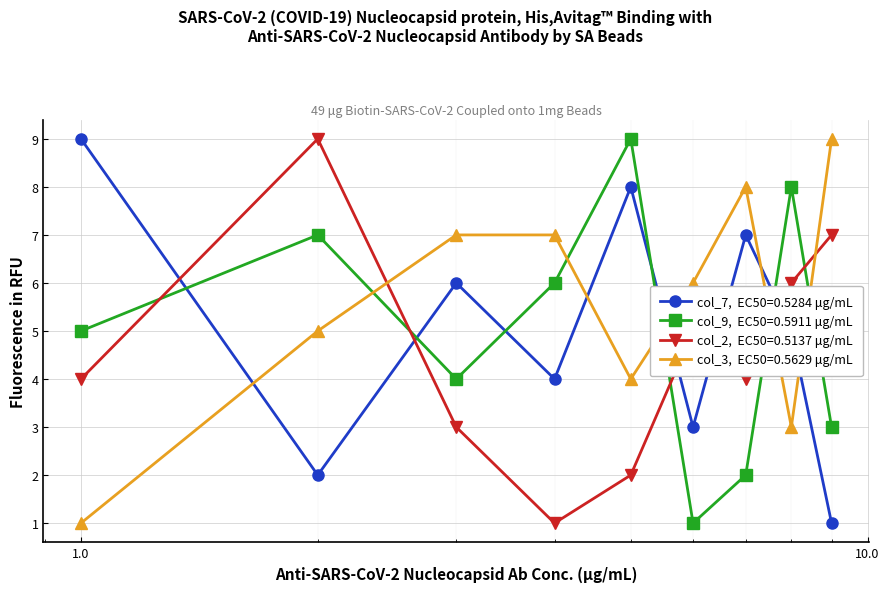

What is the greatest value displayed?

9